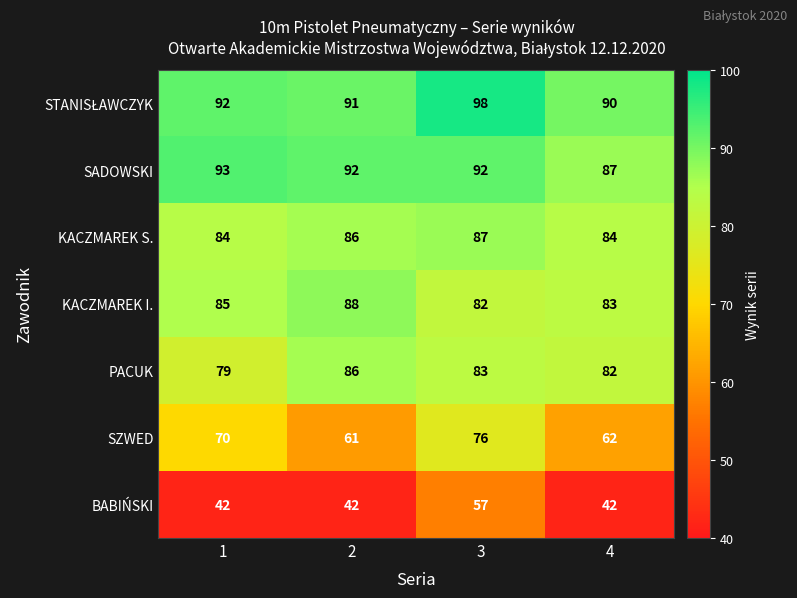

At which label does BABIŃSKI reach its peak?

3